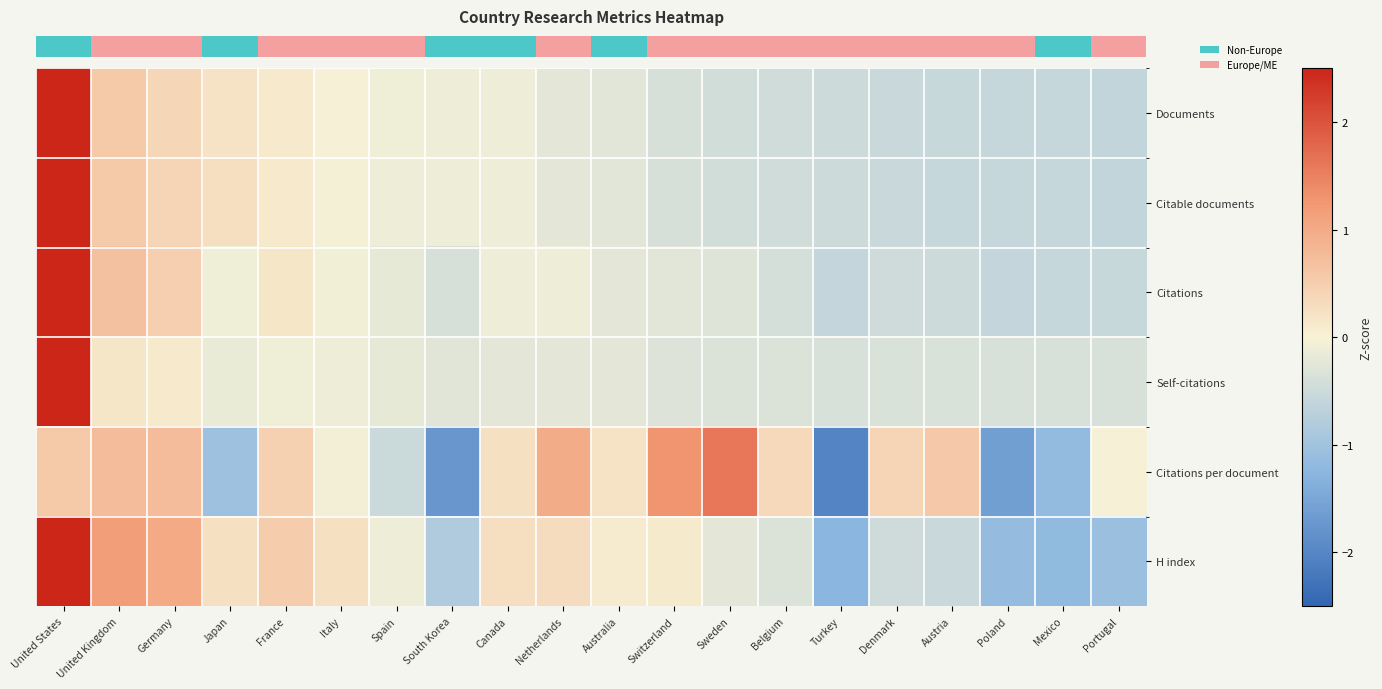

What is the total value across all series at Germany?

3.1